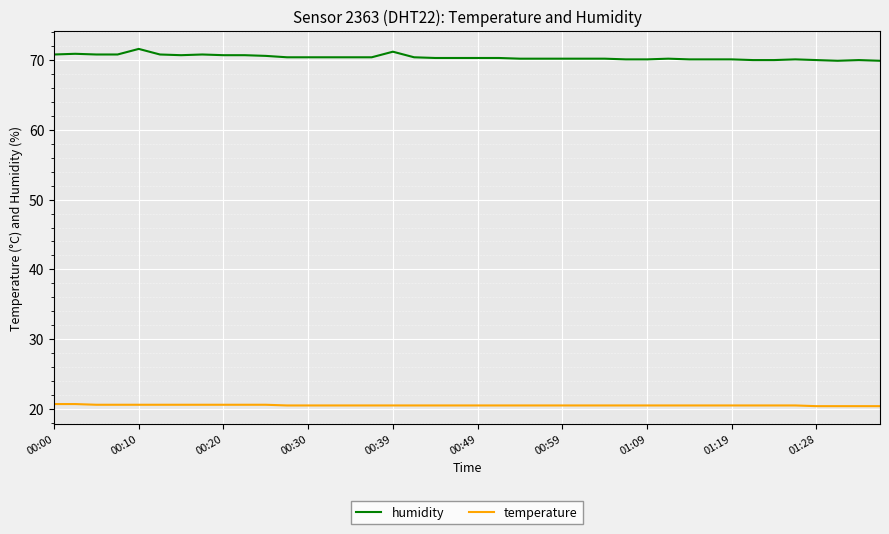

What is the difference between the maximum and minimum values in the humidity series?

1.7